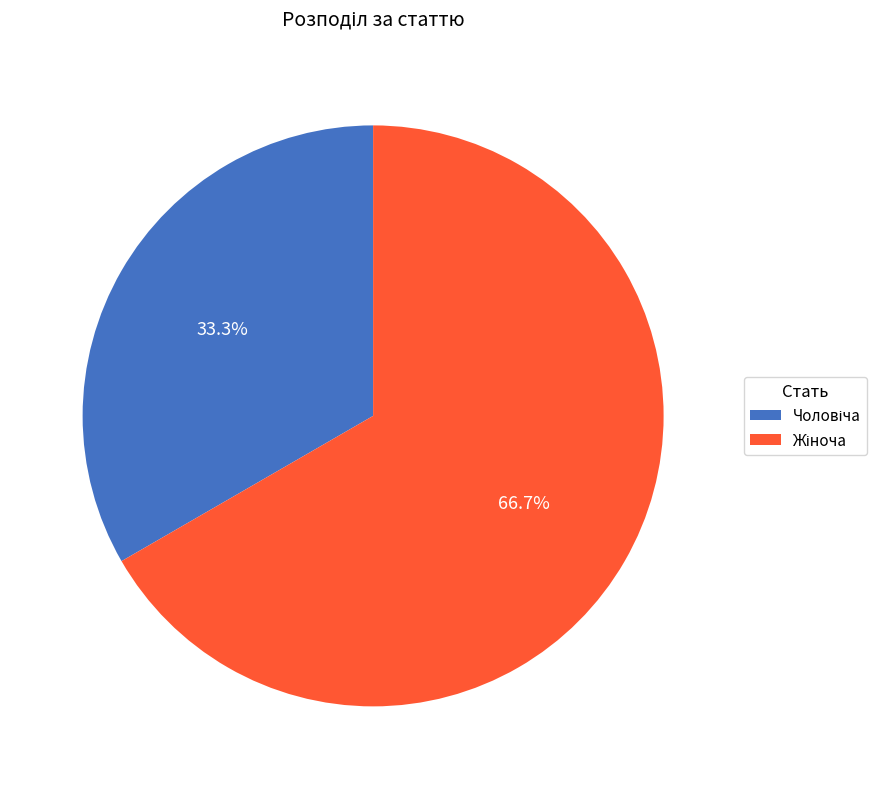

To the nearest percent, what is the average slice percentage?

50%